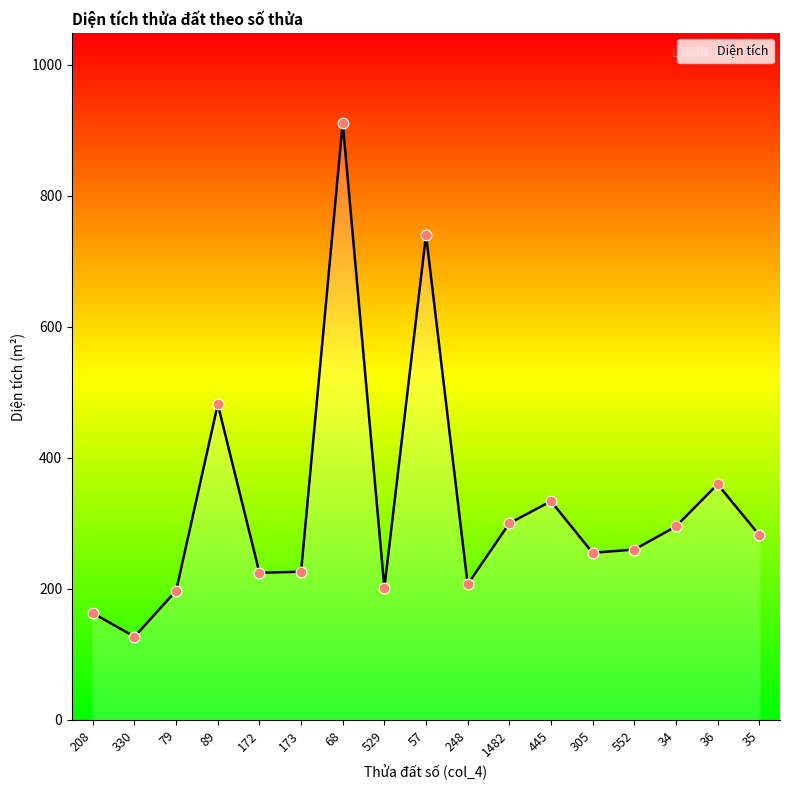

Between 79 and 305, which is larger?

305